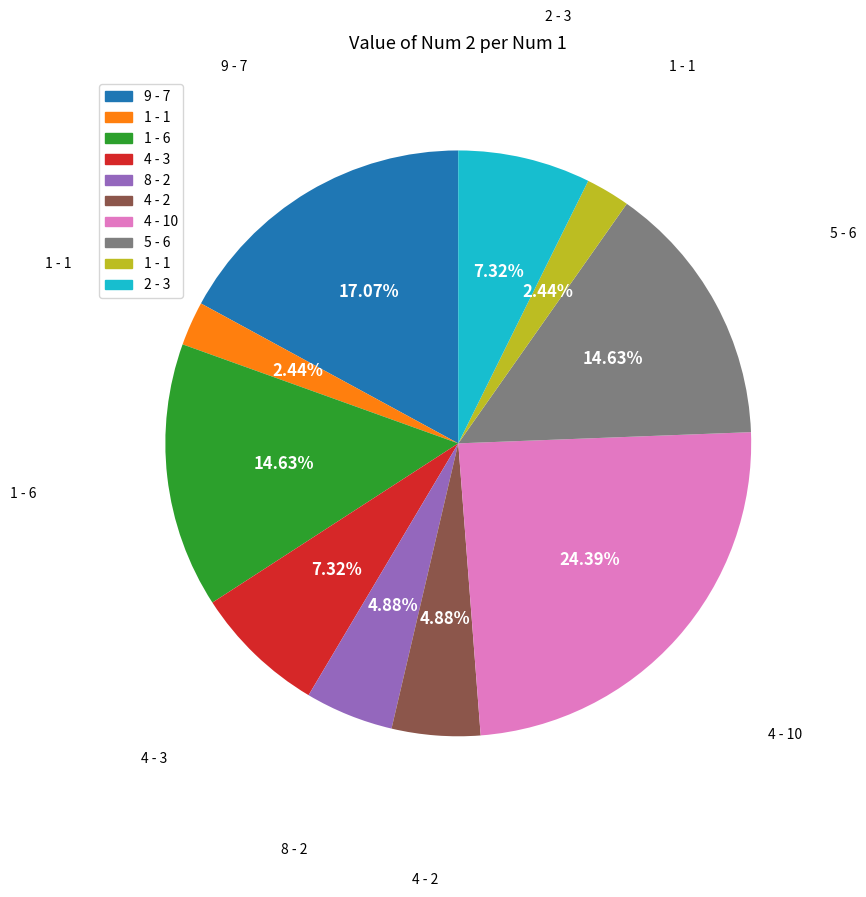

Is there any slice that represents more than half of the pie?

No